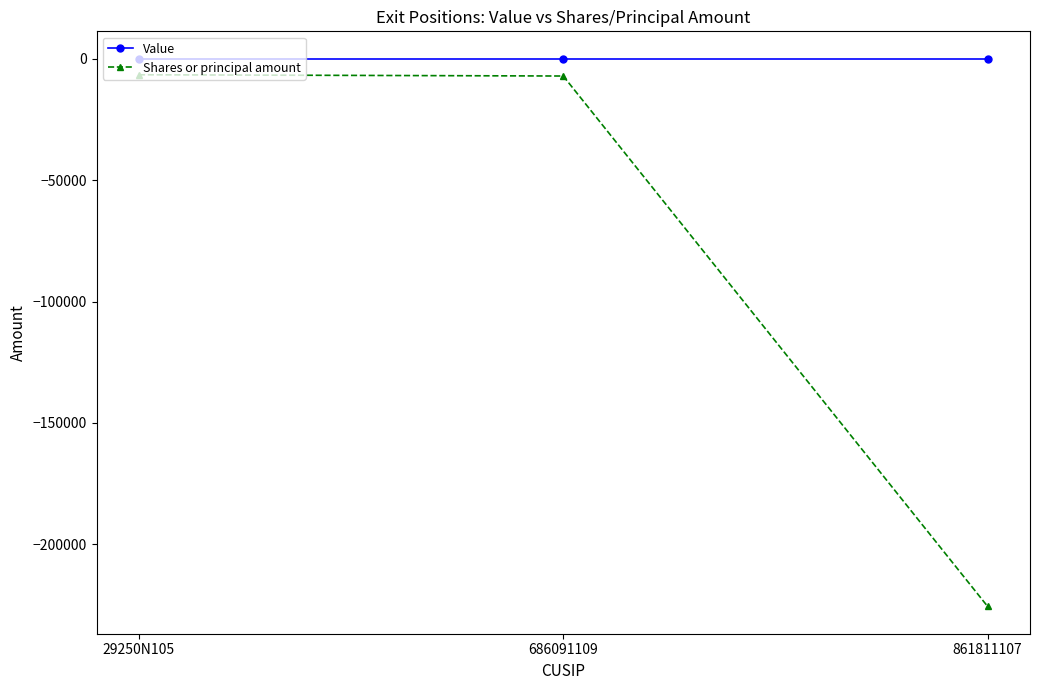

What is the difference between the Shares or principal amount values at 686091109 and 29250N105?

516